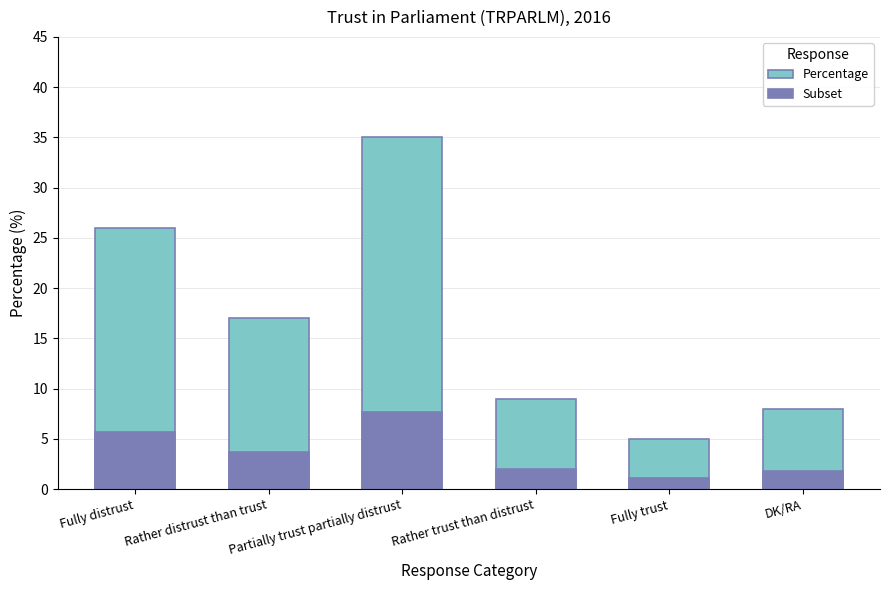

Reading left to right, list all the values displayed in this chart.

Percentage: 26.0	17.0	35.0	9.0	5.0	8.0
Subset: 5.7	3.7	7.7	2.0	1.1	1.8